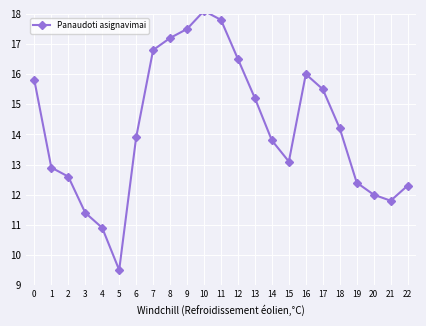

What is the change in value from 5 to 15?

+3.6